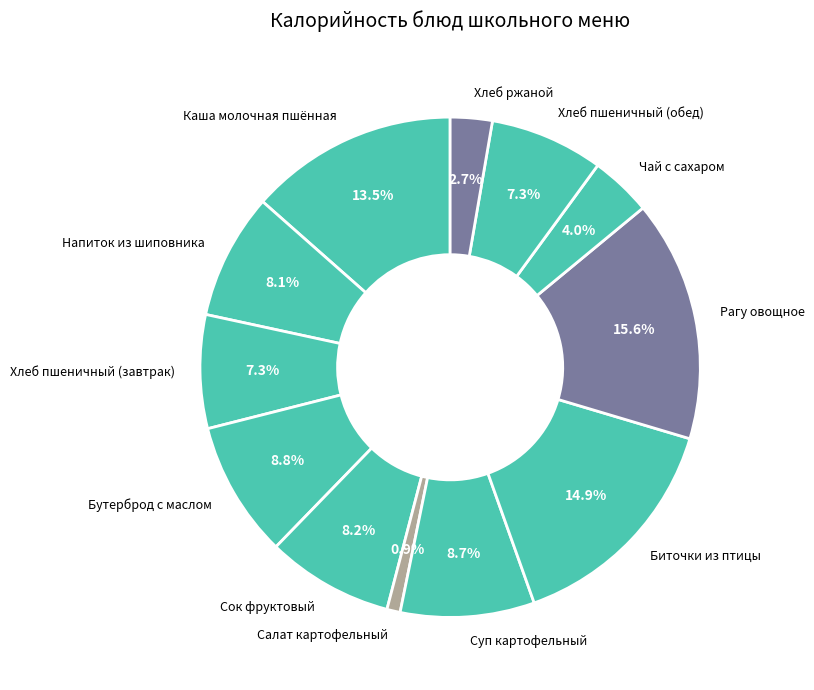

How many segments does this pie chart have?

12